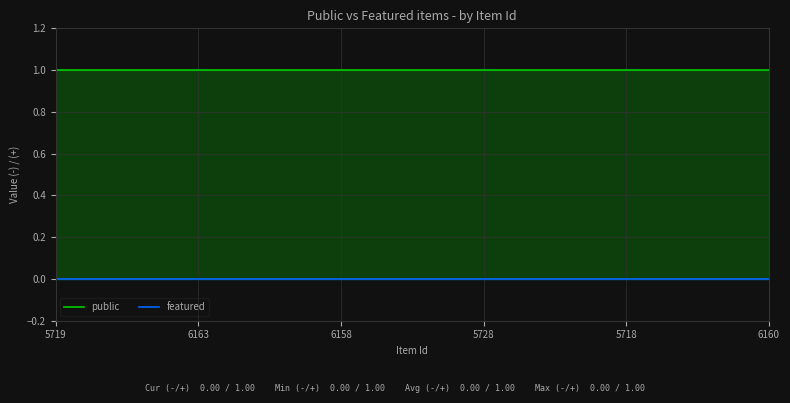

What is the average value of the public series?

1